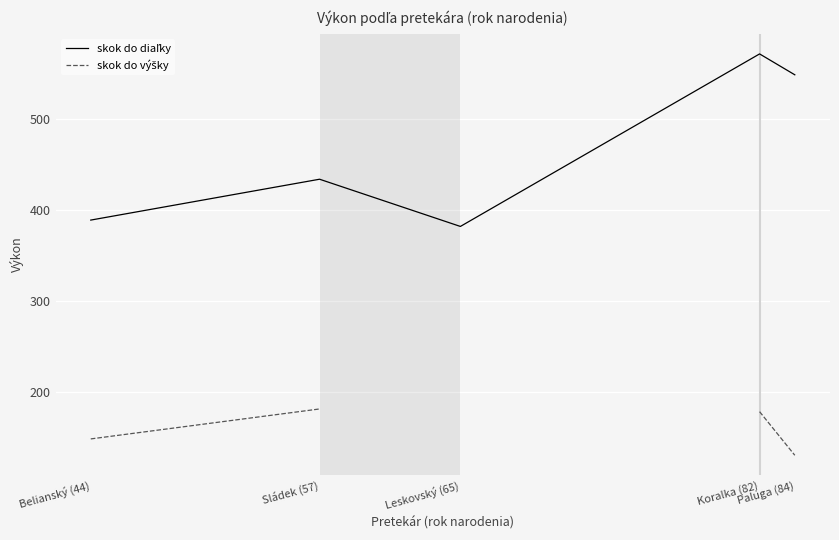

True or false: skok do diaľky and skok do výšky intersect in this chart.

False